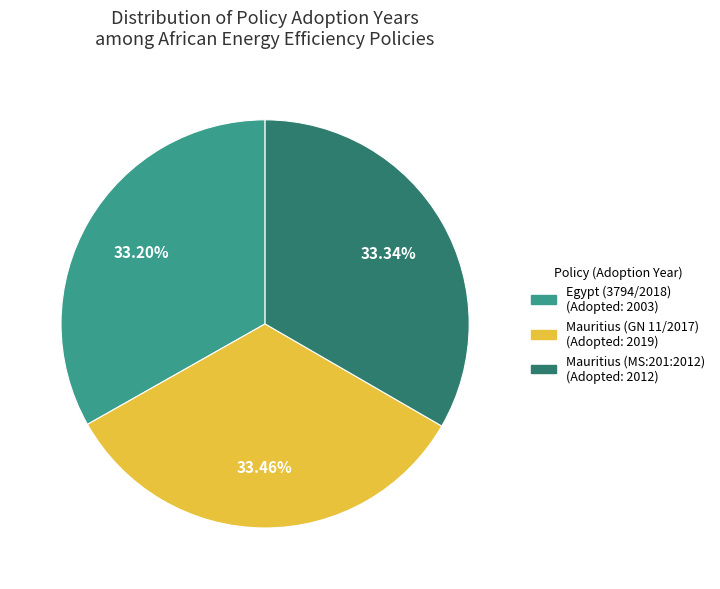

Is there any slice that represents more than half of the pie?

No